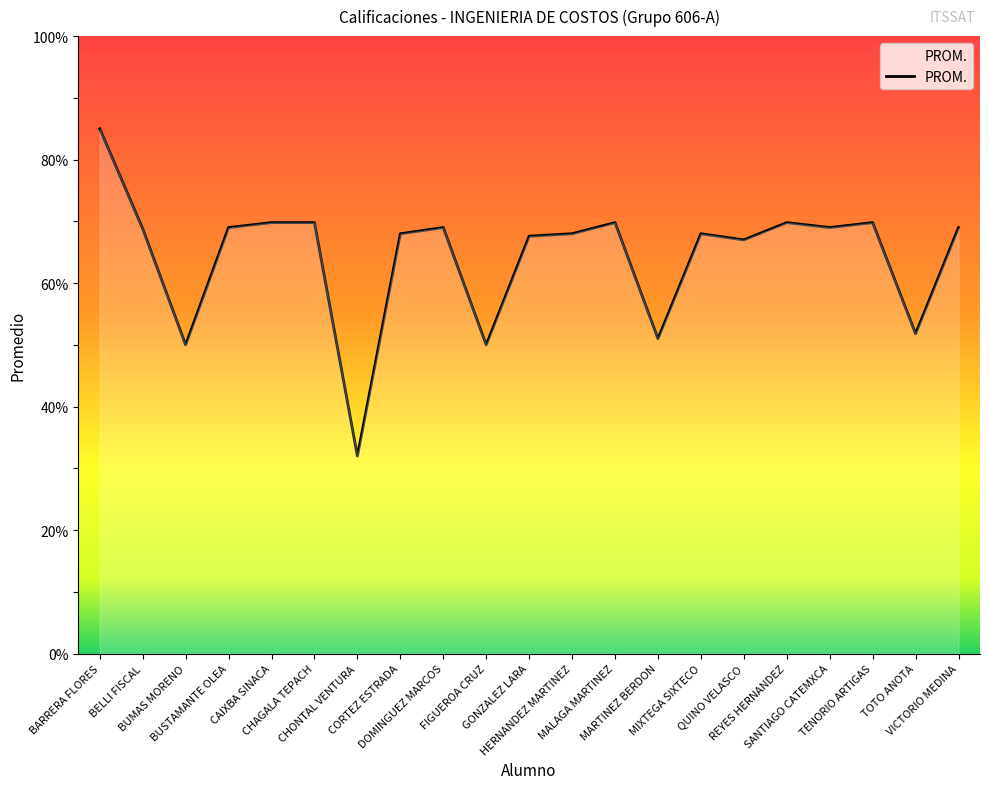

Which category has the lowest value across all series?

CHONTAL VENTURA